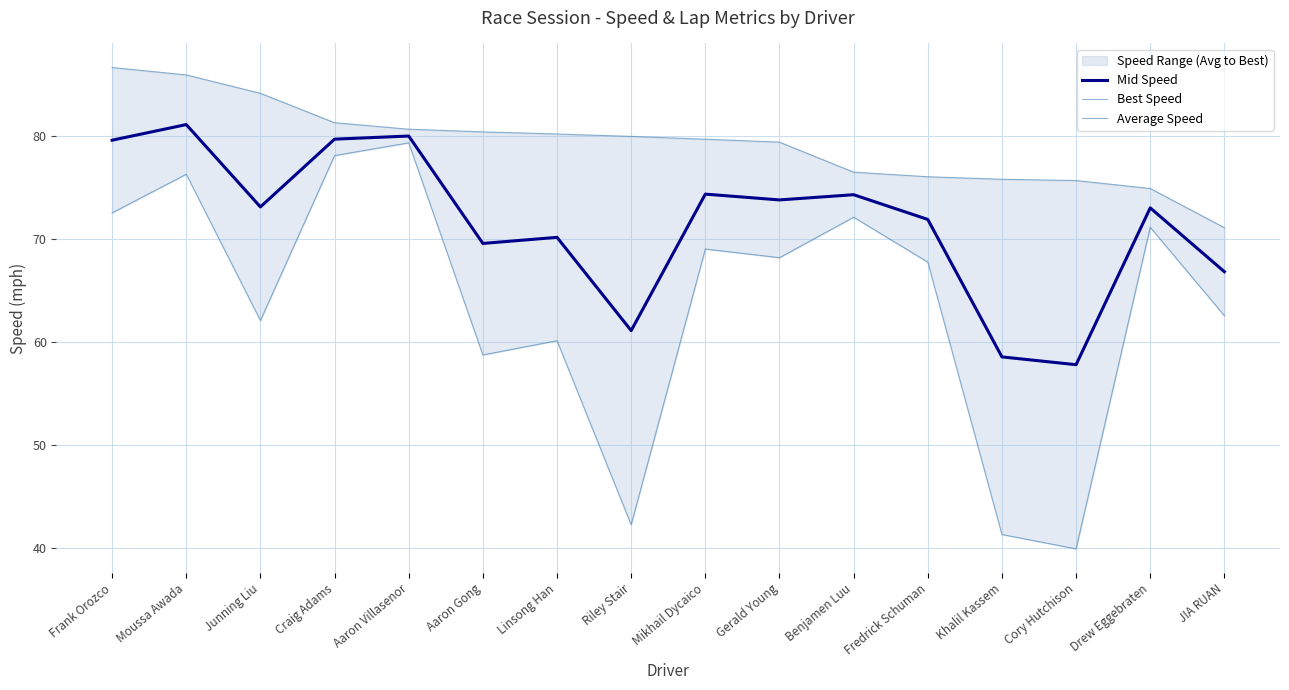

What is the maximum value for Average Speed?

79.4